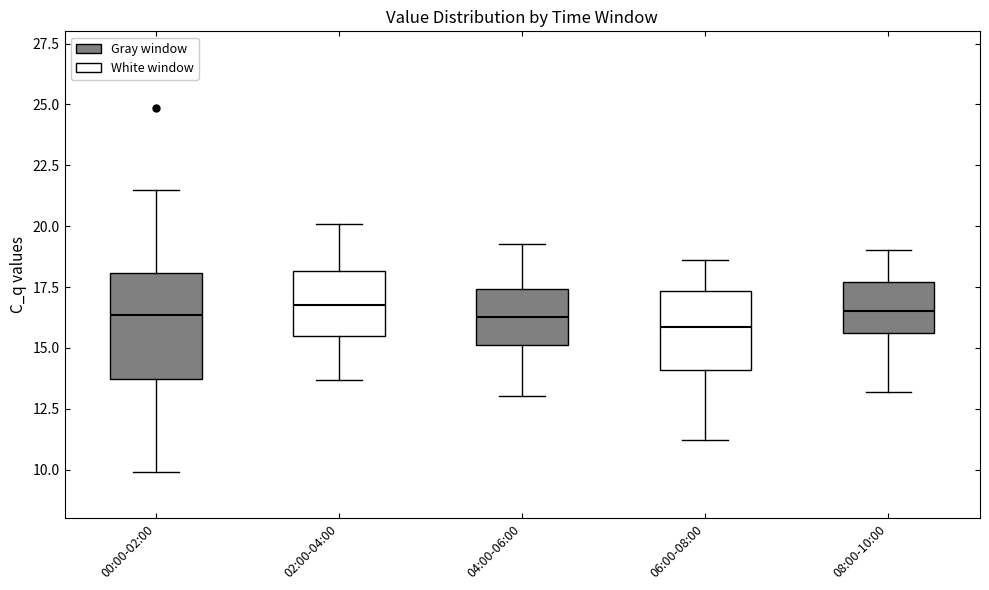

Which box is the tallest, from its lower edge to its upper edge?

00:00-02:00